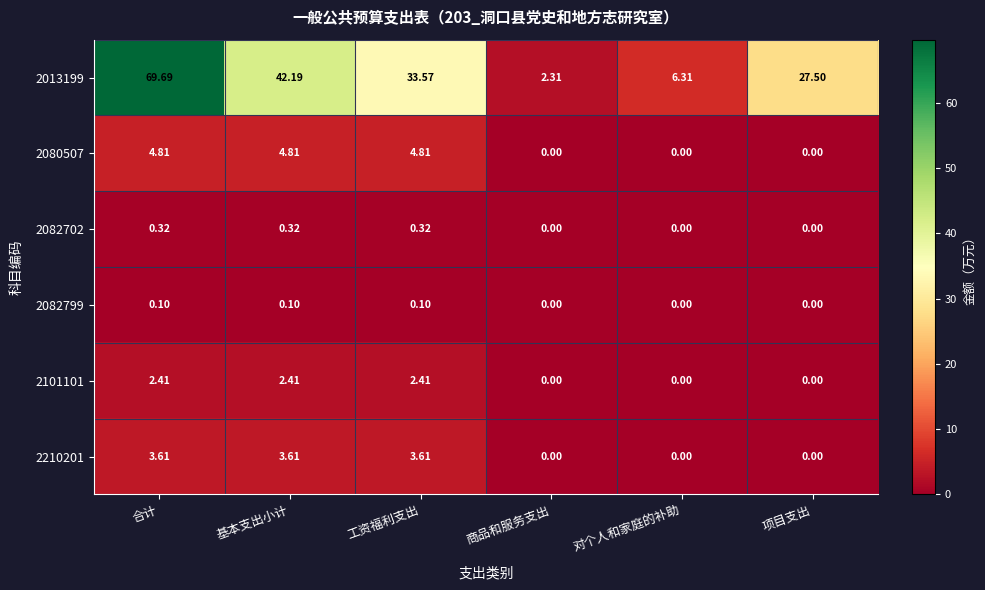

At which category is the sum across all series the highest?

合计